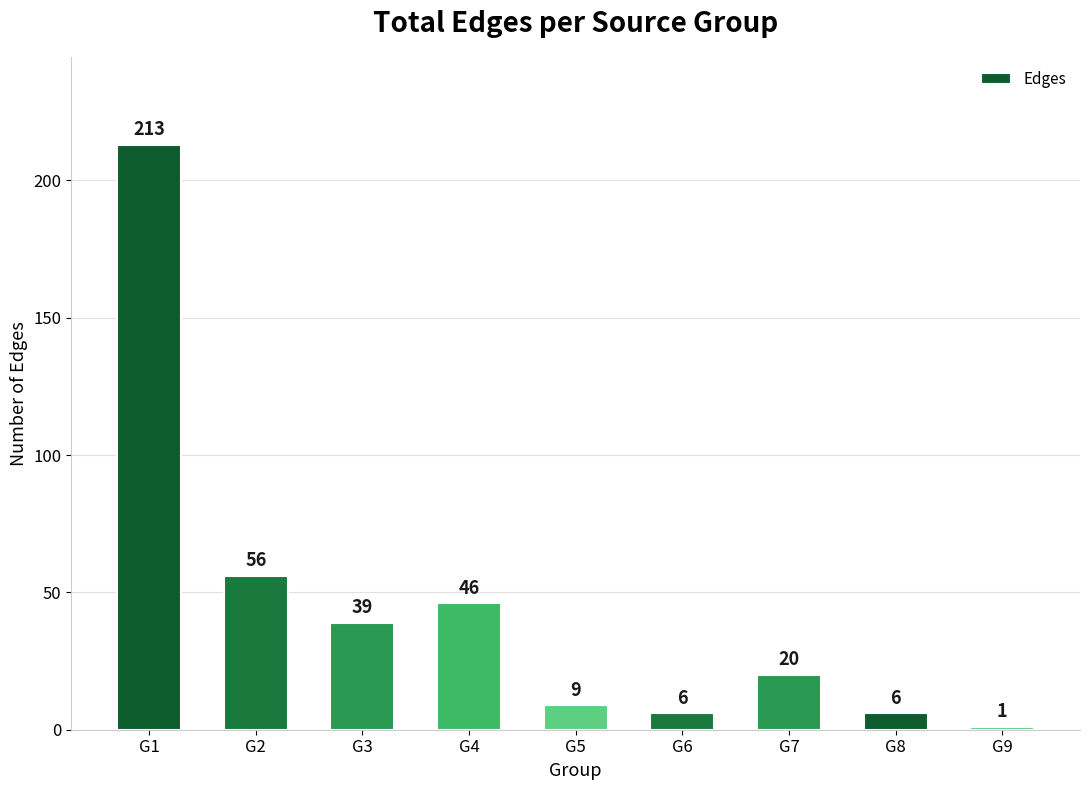

The chart shows a value of 17 at G3. True or false?

False